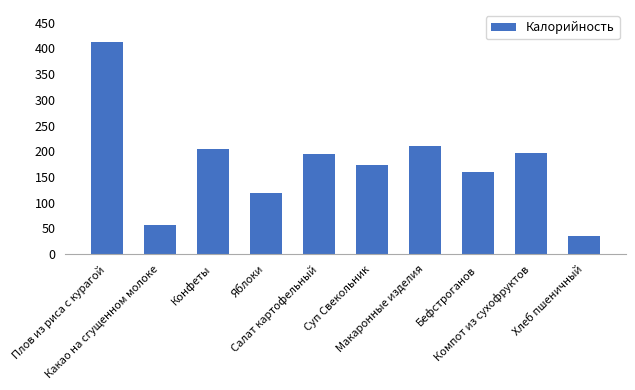

Count the number of values greater than 194.

5